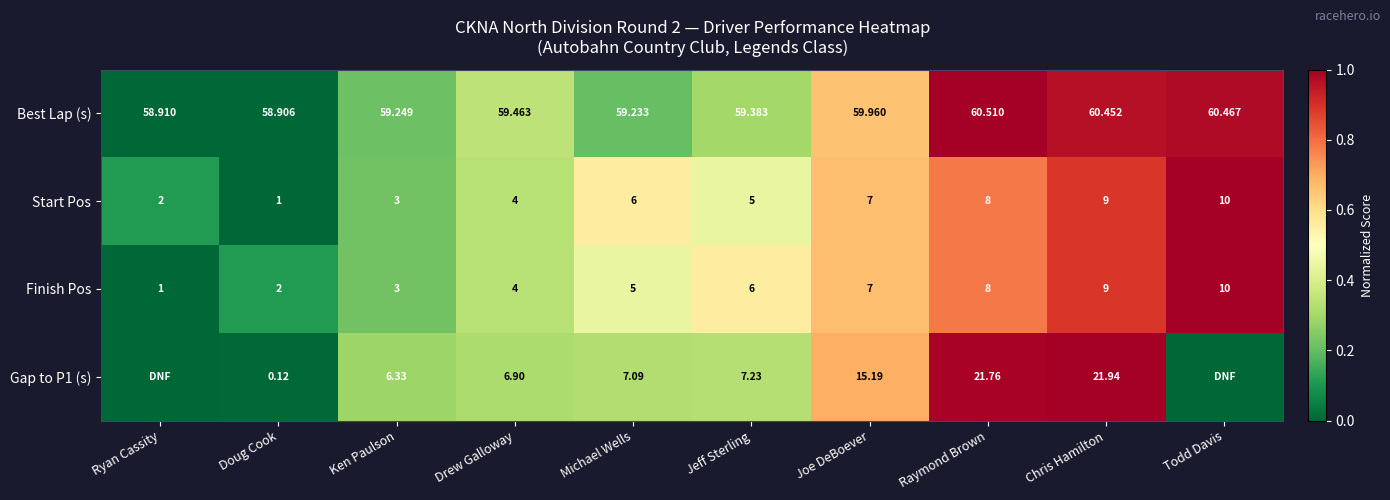

What is the greatest value displayed?

1.0